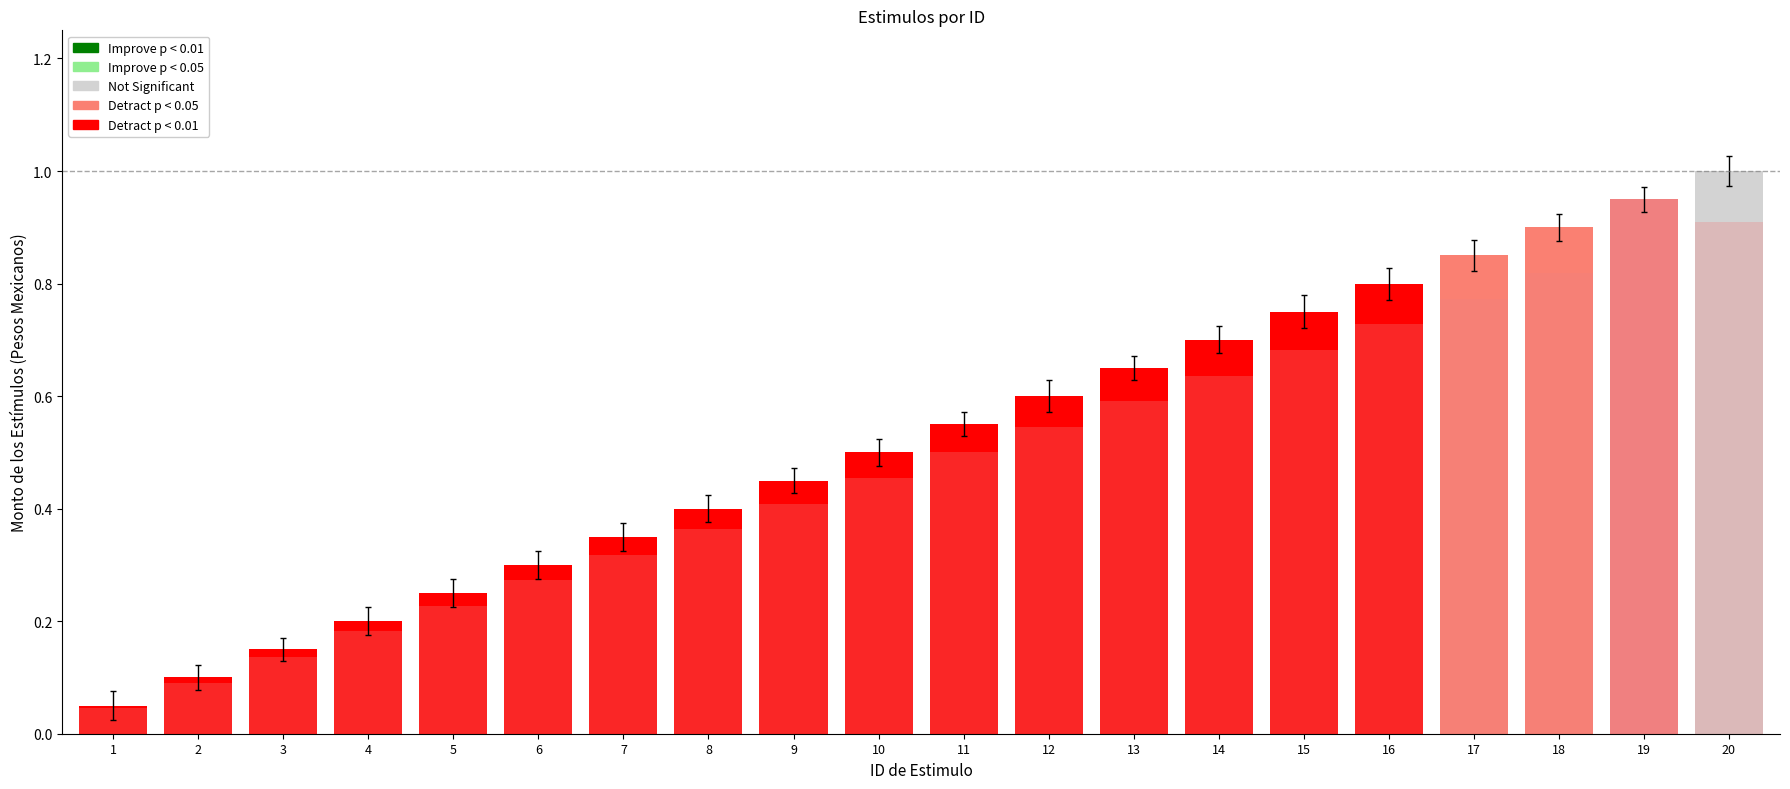

Reading left to right, list all the values displayed in this chart.

Monto bruto: 0.1	0.1	0.1	0.2	0.2	0.3	0.3	0.4	0.5	0.5	0.6	0.6	0.7	0.7	0.8	0.8	0.8	0.9	0.9	1.0
Monto neto: 0.0	0.1	0.1	0.2	0.2	0.3	0.3	0.4	0.4	0.5	0.5	0.5	0.6	0.6	0.7	0.7	0.8	0.8	0.9	0.9